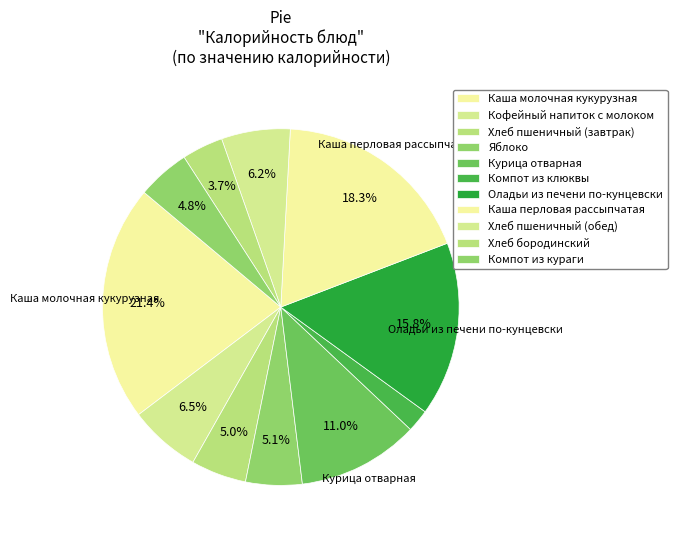

Between Каша молочная кукурузная and Курица отварная, which is larger?

Каша молочная кукурузная